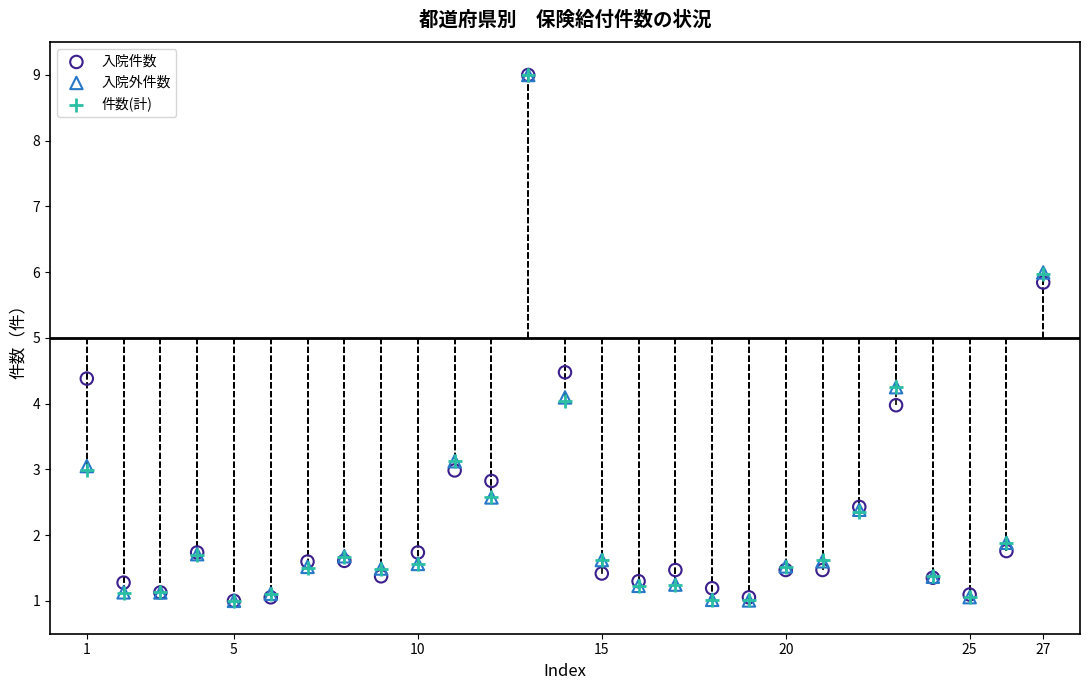

What are all the series names shown in the legend?

入院件数, 入院外件数, 件数(計)